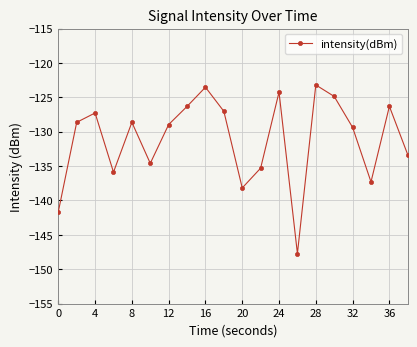

What is the greatest value displayed?

-123.2